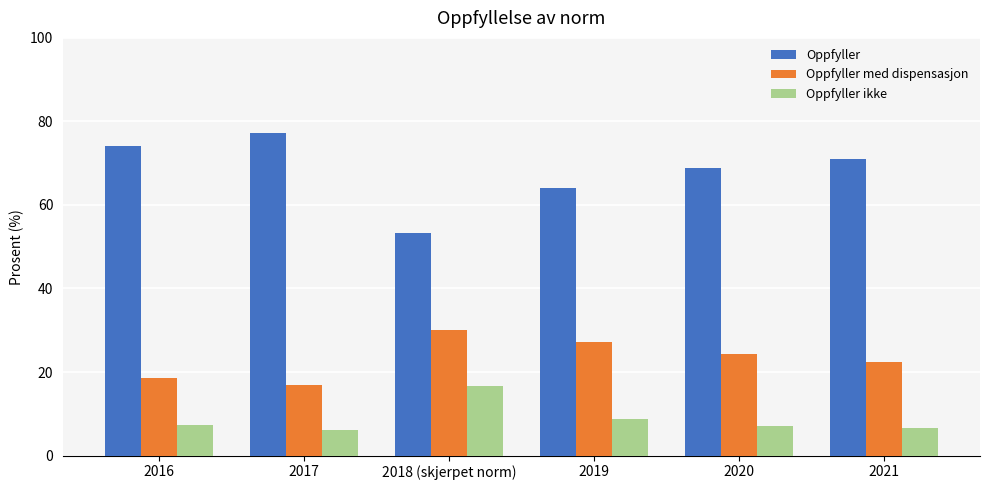

Where is Oppfyller ikke nearest to the value 11?

2019